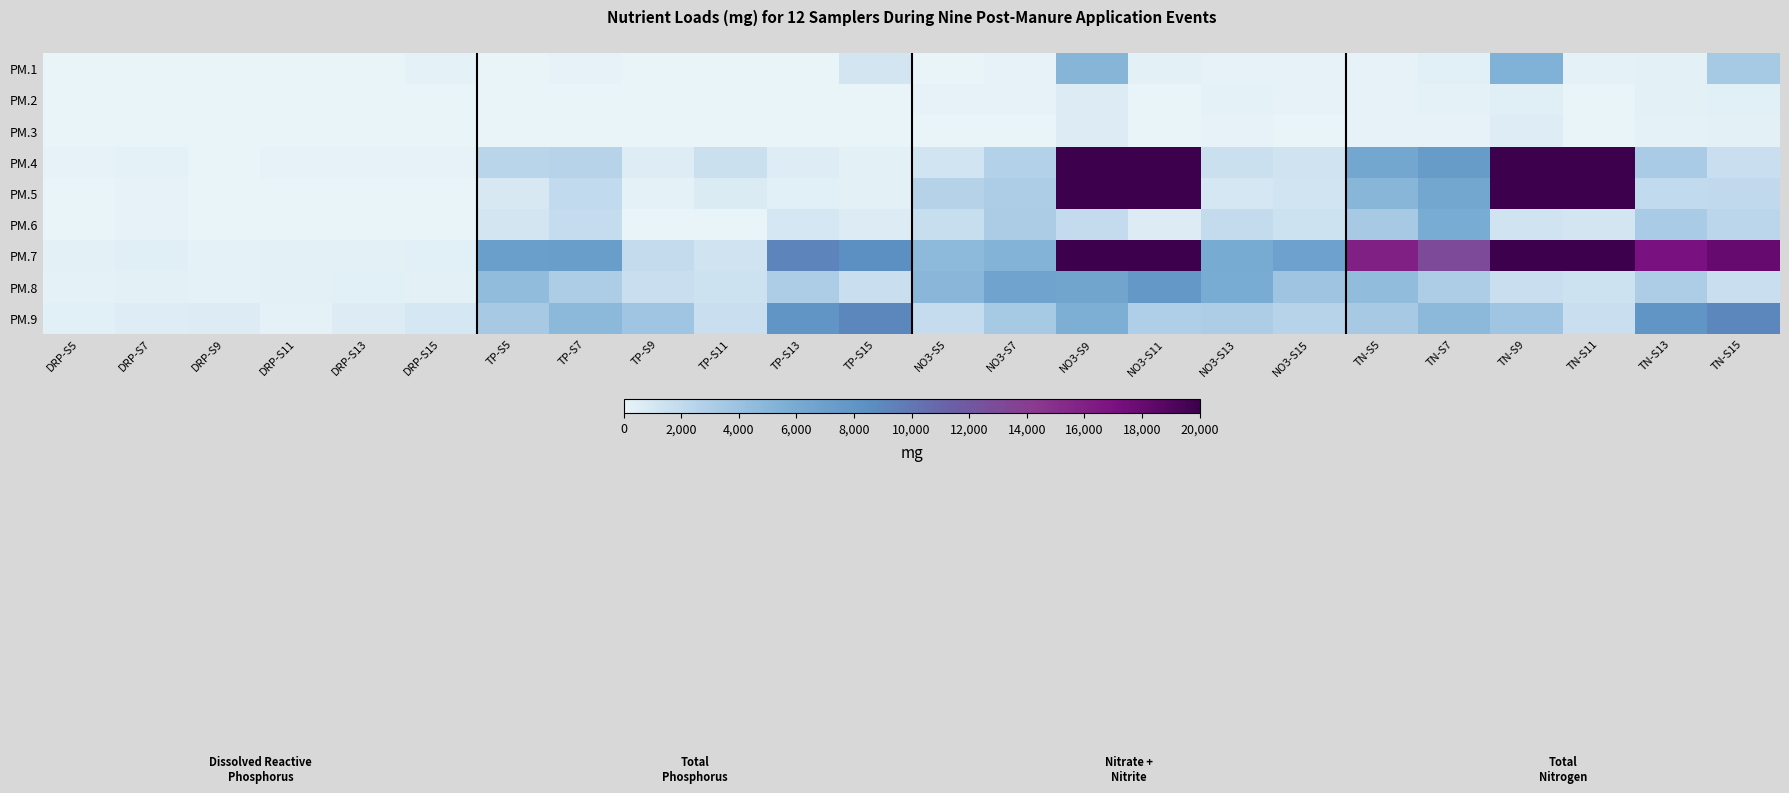

Between TN-S5 and TN-S15, which series saw the biggest shift?

PM.9